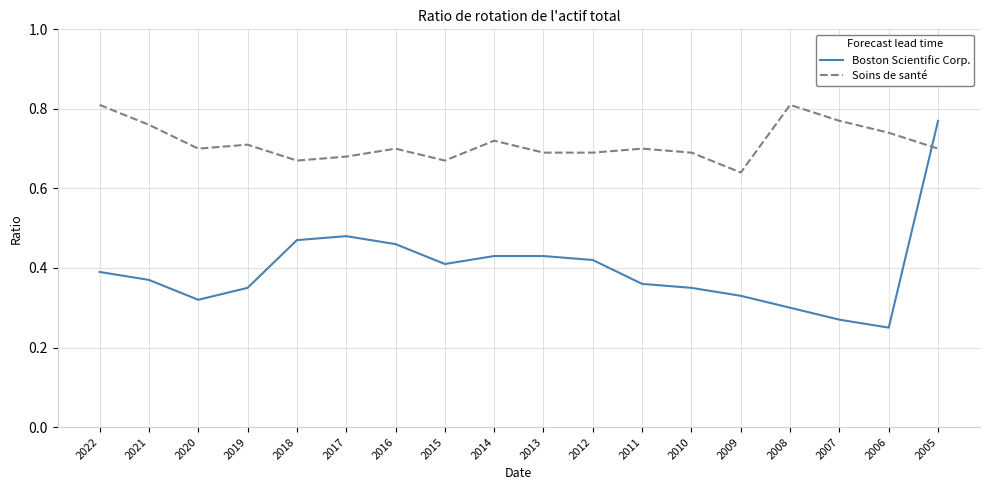

Rank the series by their average value, from lowest to highest.

Boston Scientific Corp., Soins de santé